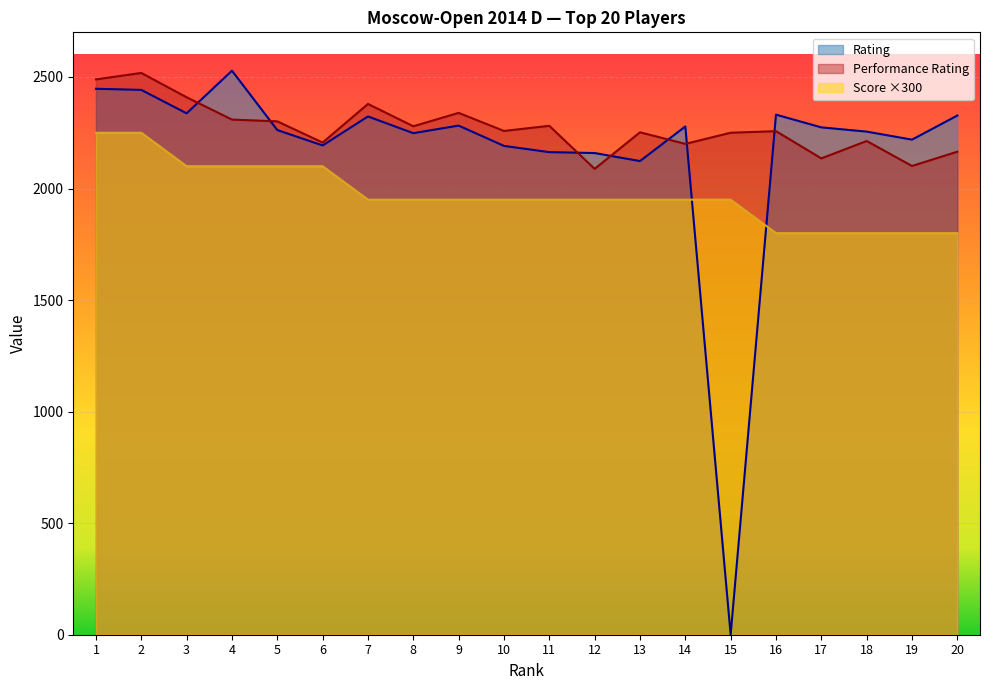

What is the value of the Score point at the 20th from the left?

1800